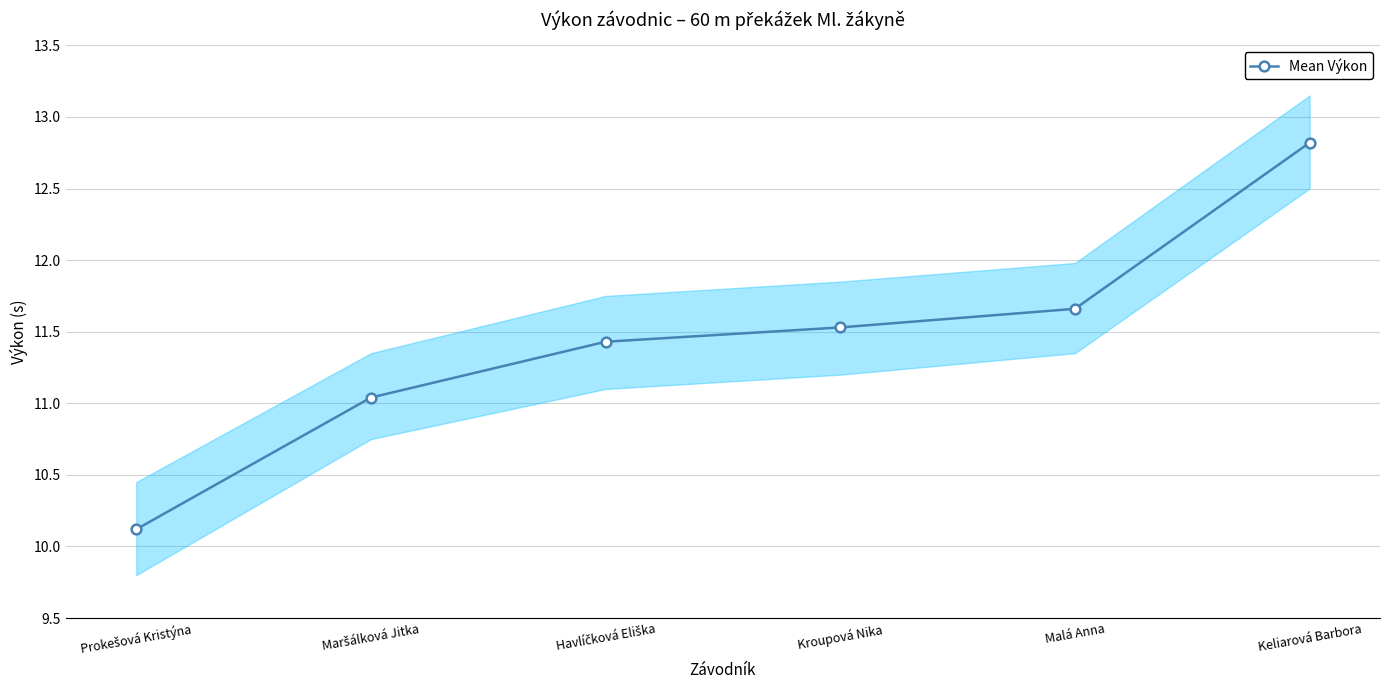

Reading left to right, what are all the values shown in this chart?

10.1	11.0	11.4	11.5	11.7	12.8